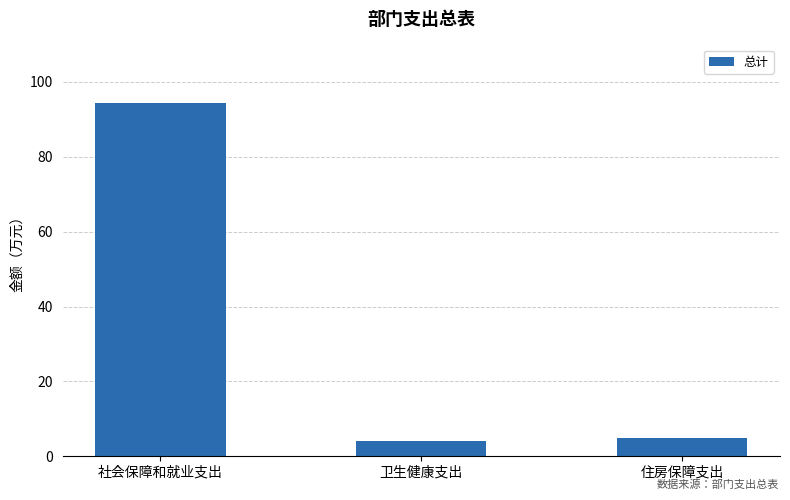

Reading left to right, list all the values displayed in this chart.

94.2	4.1	4.8